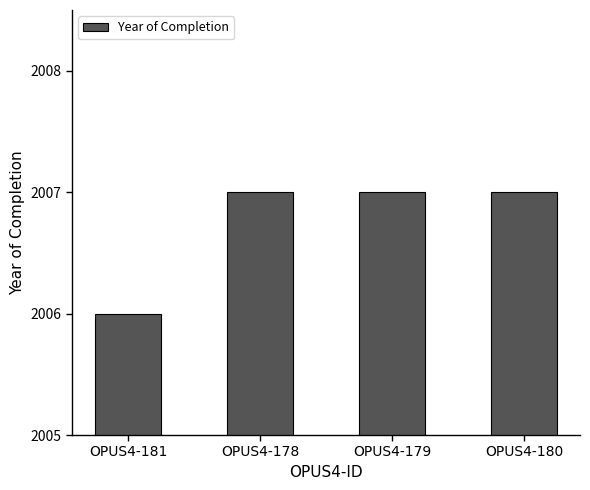

What is the label of the 4th bar from the left?

OPUS4-180